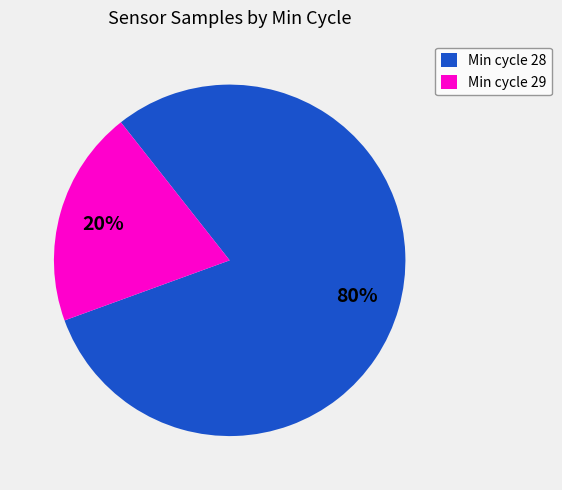

What is the ratio of the value at Min cycle 28 to the value at Min cycle 29?

4.0